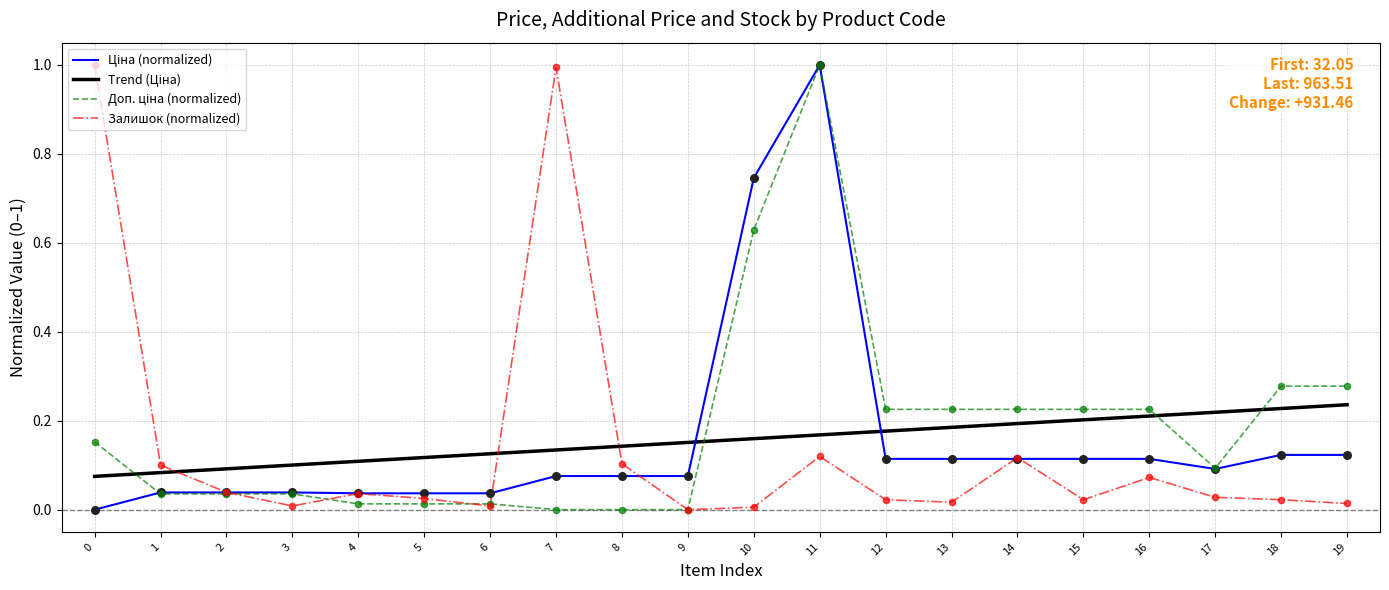

The Залишок (normalized) series shows 0.0 at 8. True or false?

False